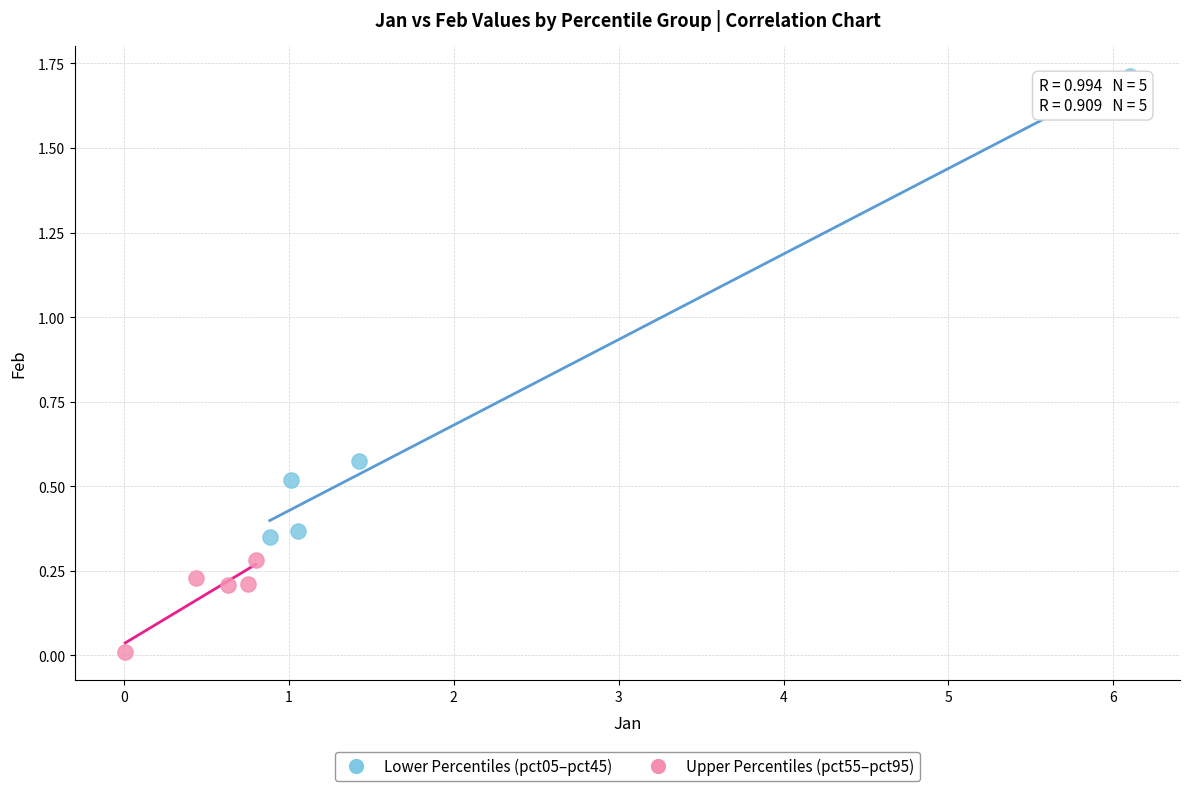

Which series reaches the maximum Y coordinate?

Lower Percentiles (pct05–pct45)